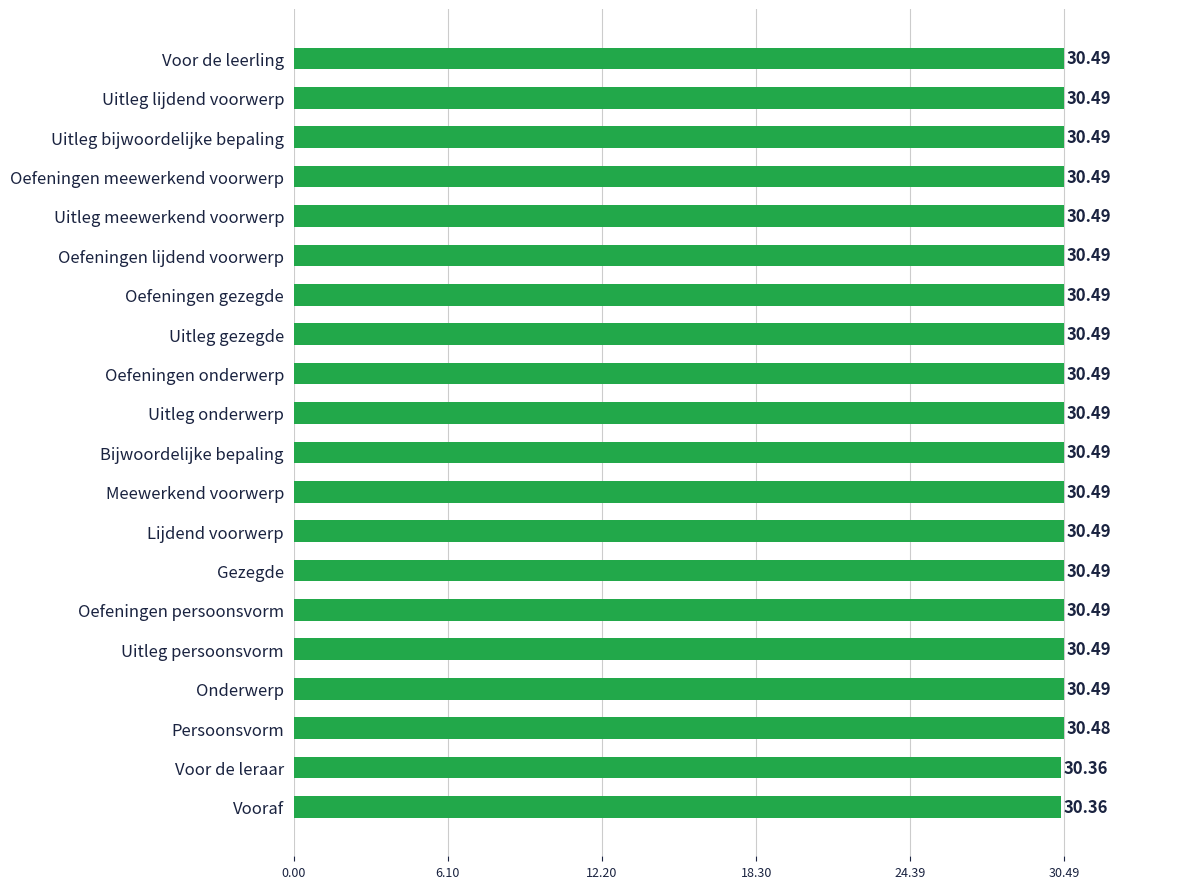

Approximately how many times larger is the value at Voor de leerling compared to Lijdend voorwerp?

1.0